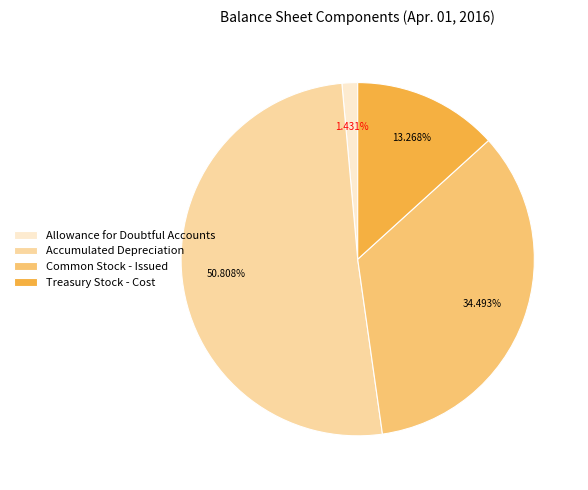

How many segments does this pie chart have?

4